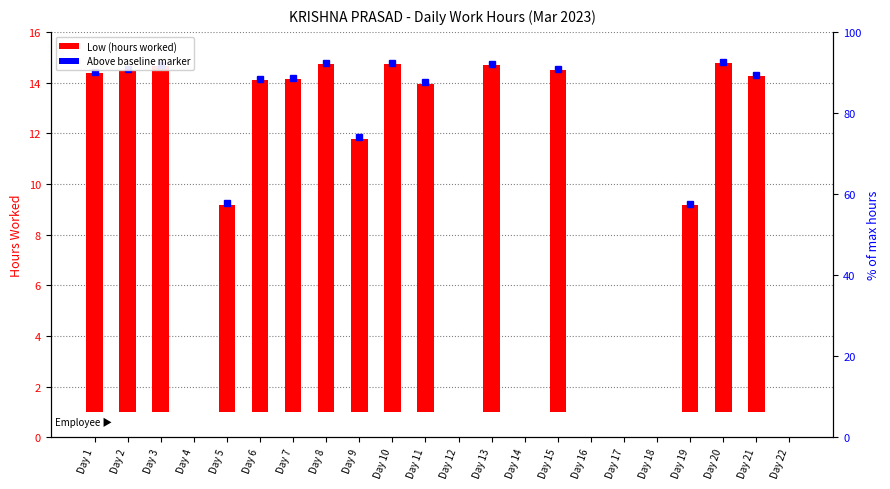

Approximately how many times larger is the value at Day 1 compared to Day 13?

1.0